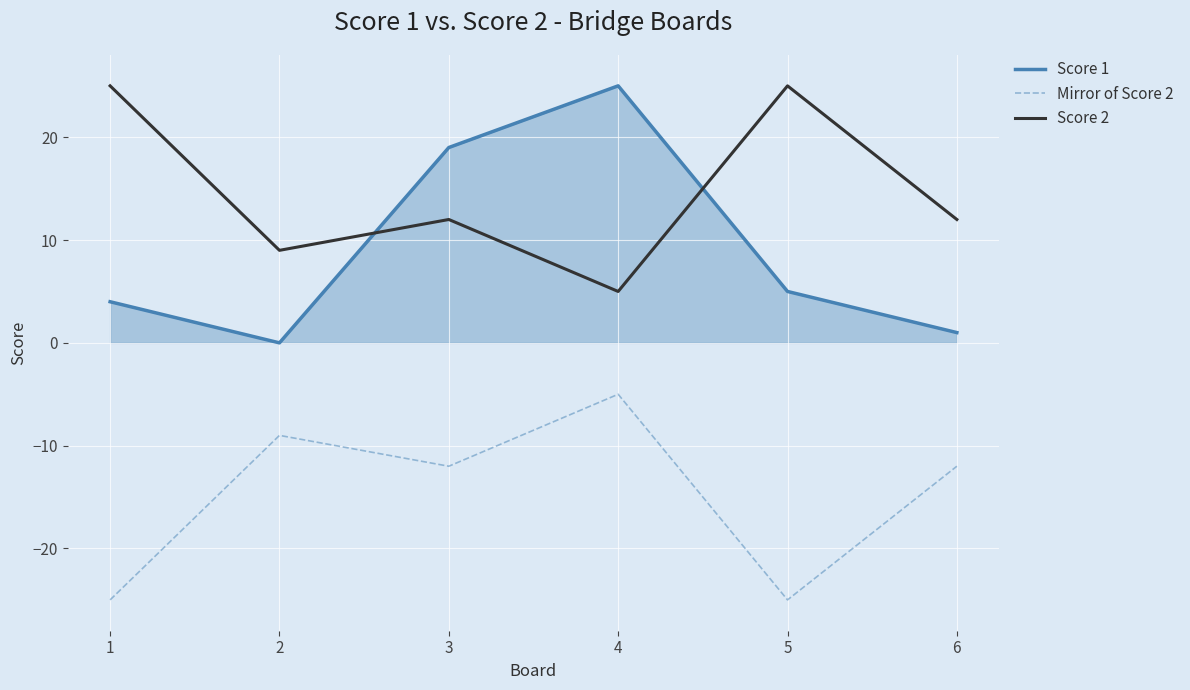

How many lines are shown in the chart?

3